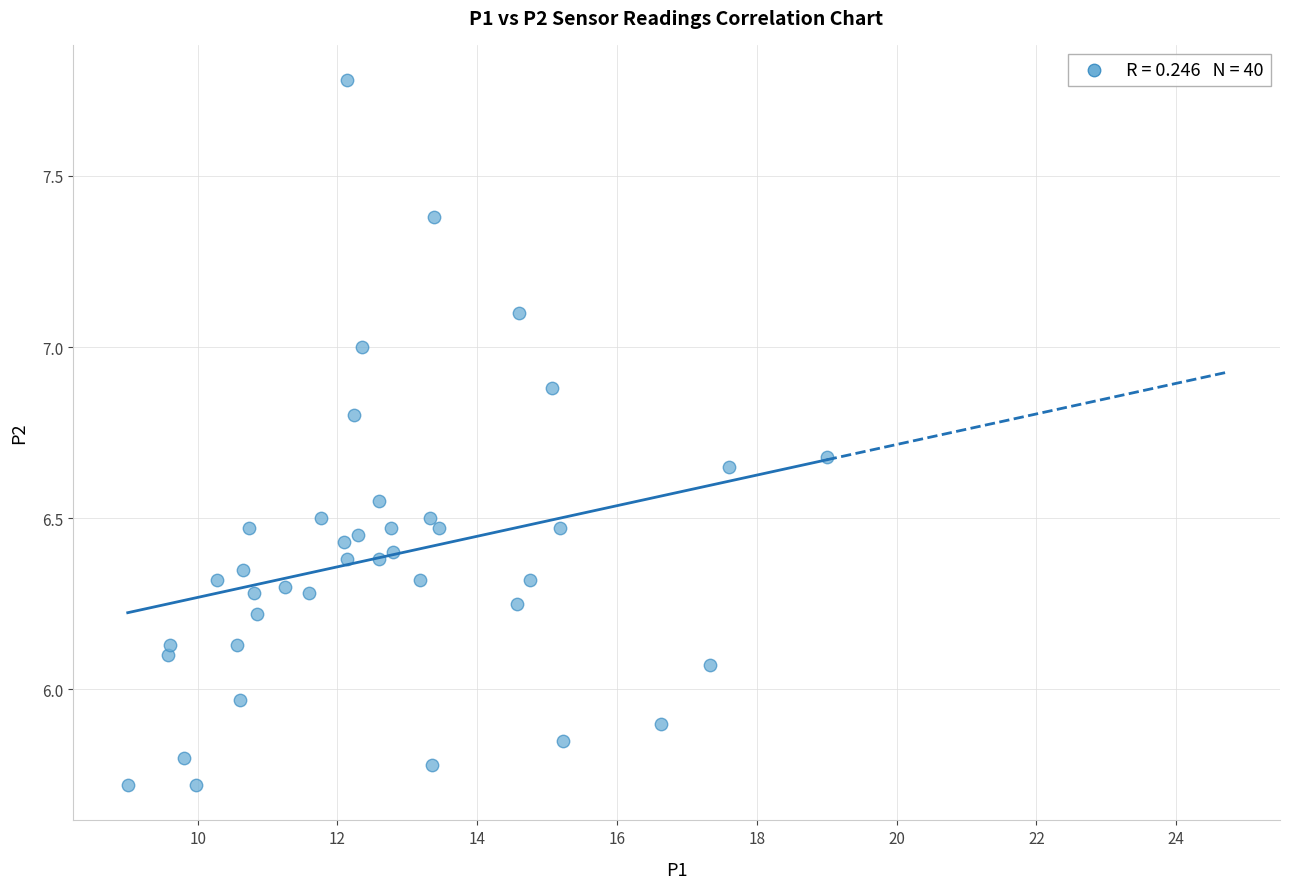

What is the range of Y values (max minus min)?

2.1